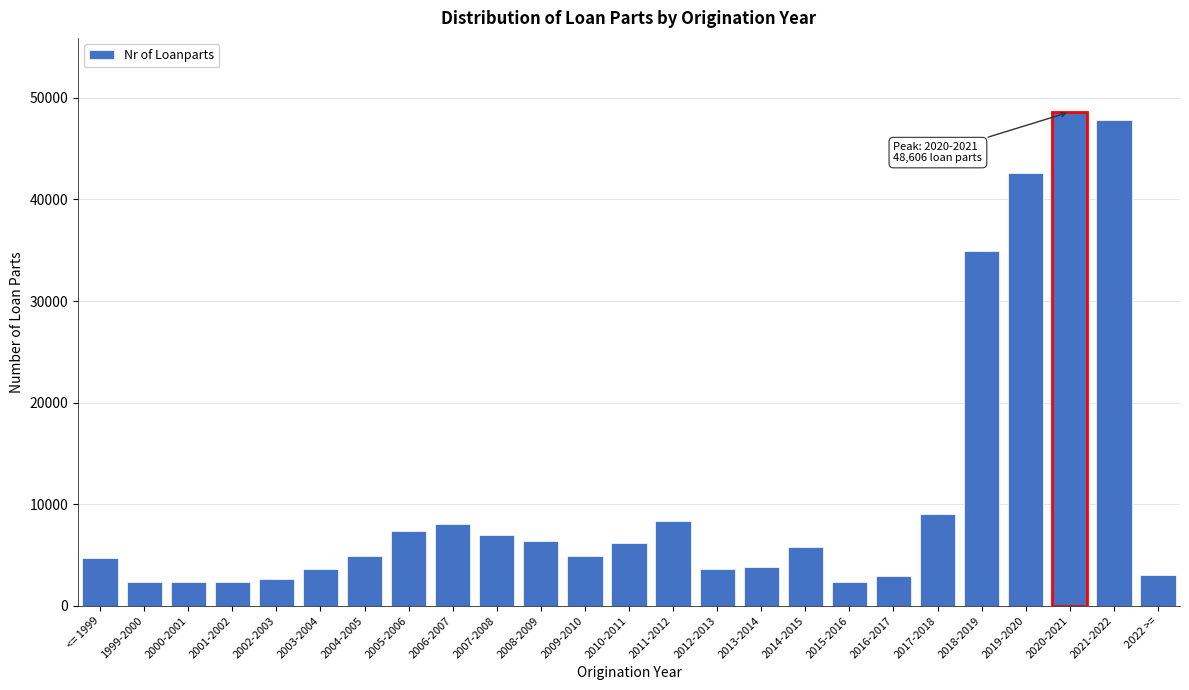

At which label is the value closest to 25457?

2018-2019